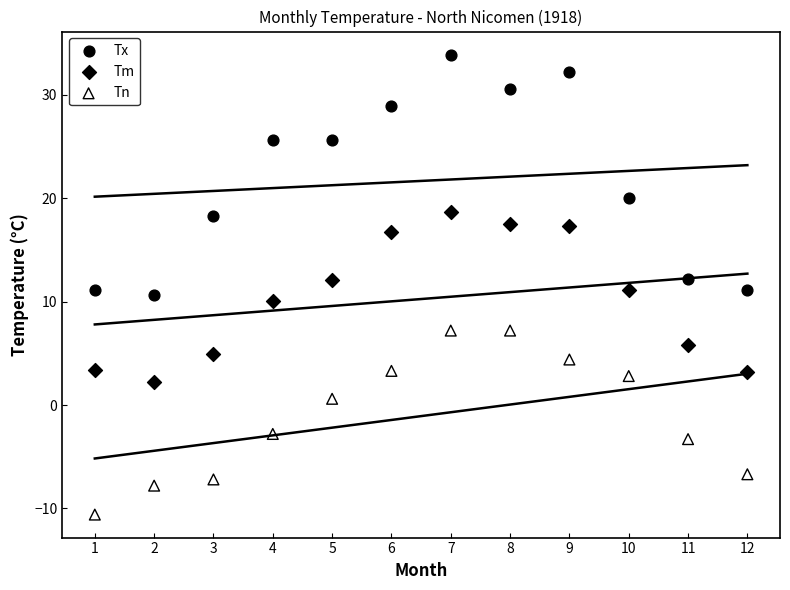

Which series reaches the maximum Y coordinate?

Tx